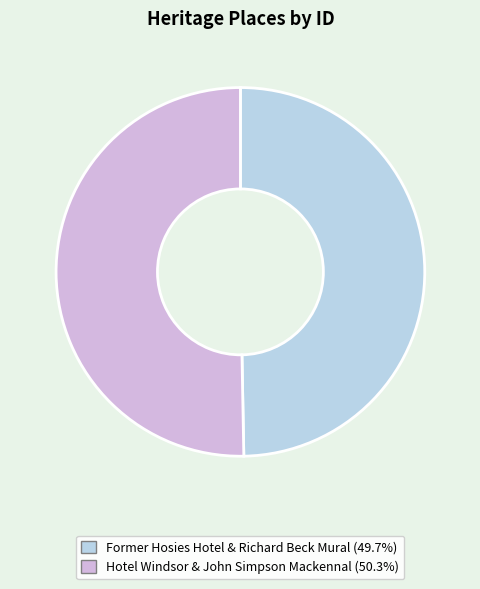

Which slice is the largest?

Hotel Windsor & John Simpson Mackennal